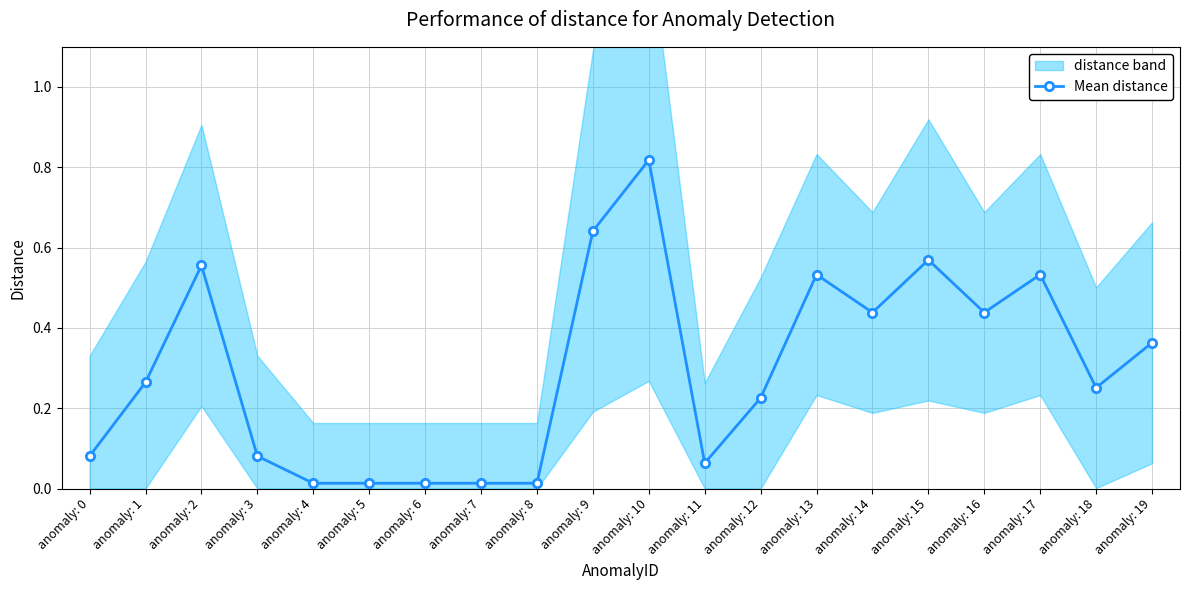

List the labels in order of value, smallest first.

anomaly: 4, anomaly: 5, anomaly: 6, anomaly: 7, anomaly: 8, anomaly: 11, anomaly: 0, anomaly: 3, anomaly: 12, anomaly: 18, anomaly: 1, anomaly: 19, anomaly: 14, anomaly: 16, anomaly: 13, anomaly: 17, anomaly: 2, anomaly: 15, anomaly: 9, anomaly: 10